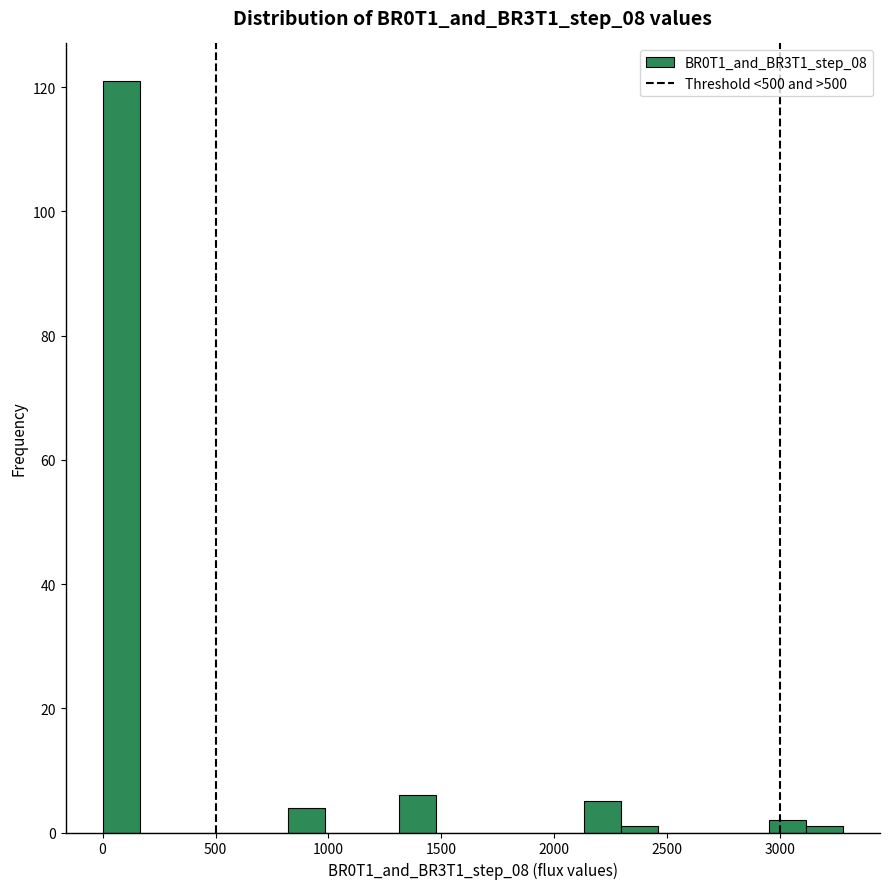

Around what value on the x-axis is the tallest bar? Give the approximate position of its centre, as read against the axis.

100